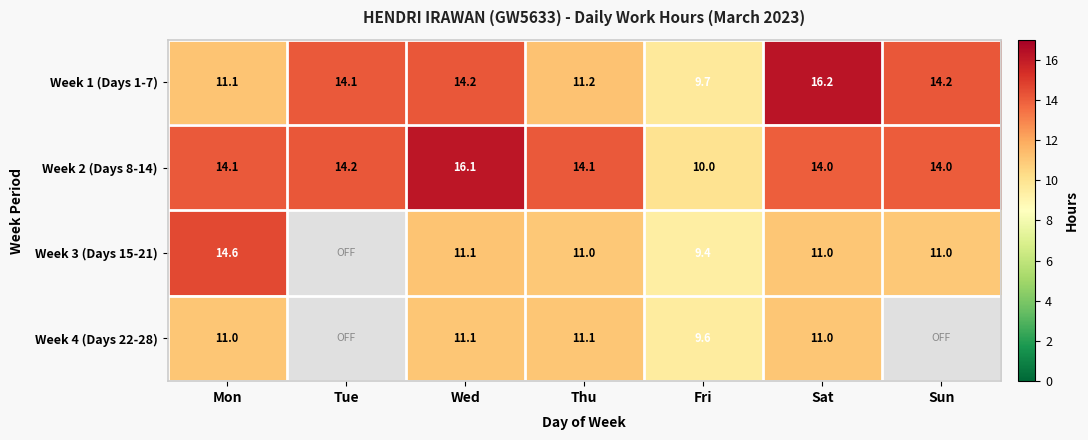

What is the difference between the highest and lowest values at Sun?

3.1